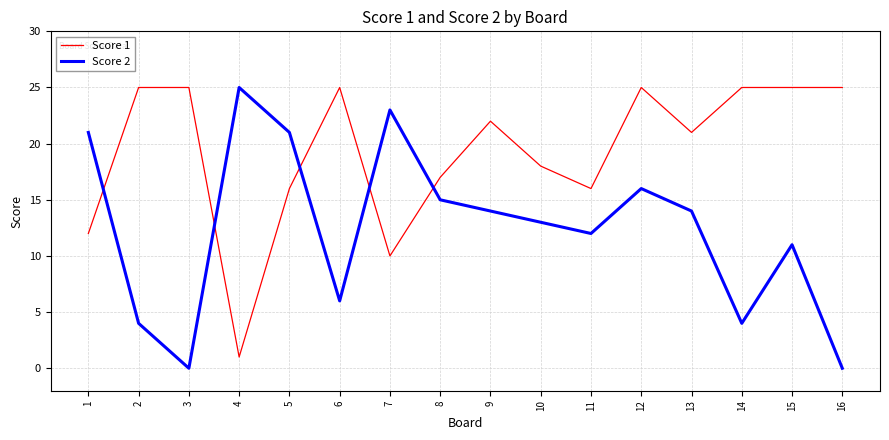

How many lines are shown in the chart?

2